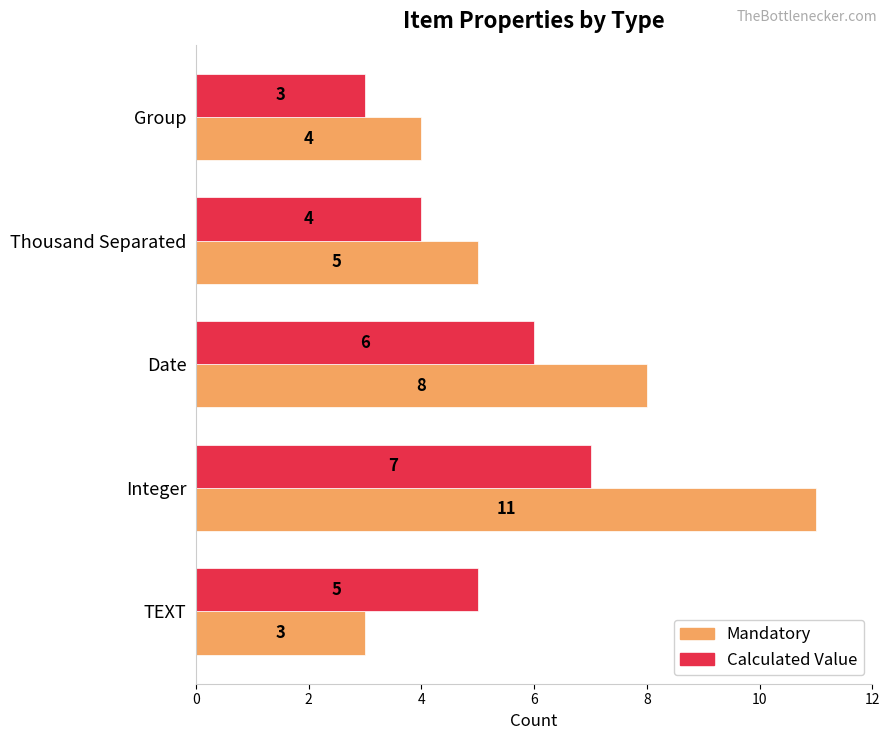

The Mandatory series shows 8 at Thousand Separated. True or false?

False